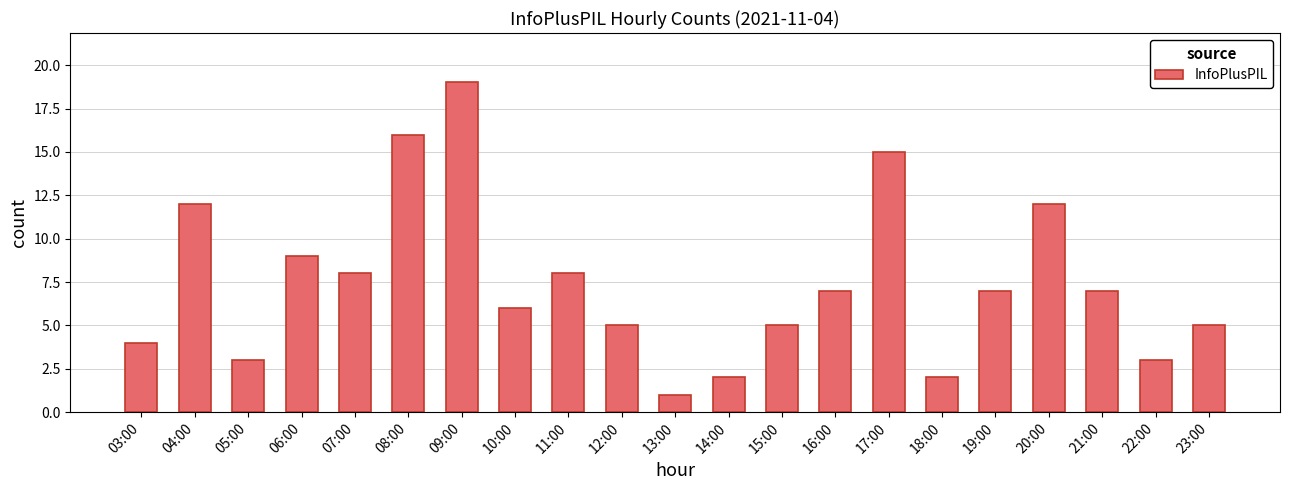

What is the greatest value displayed?

19